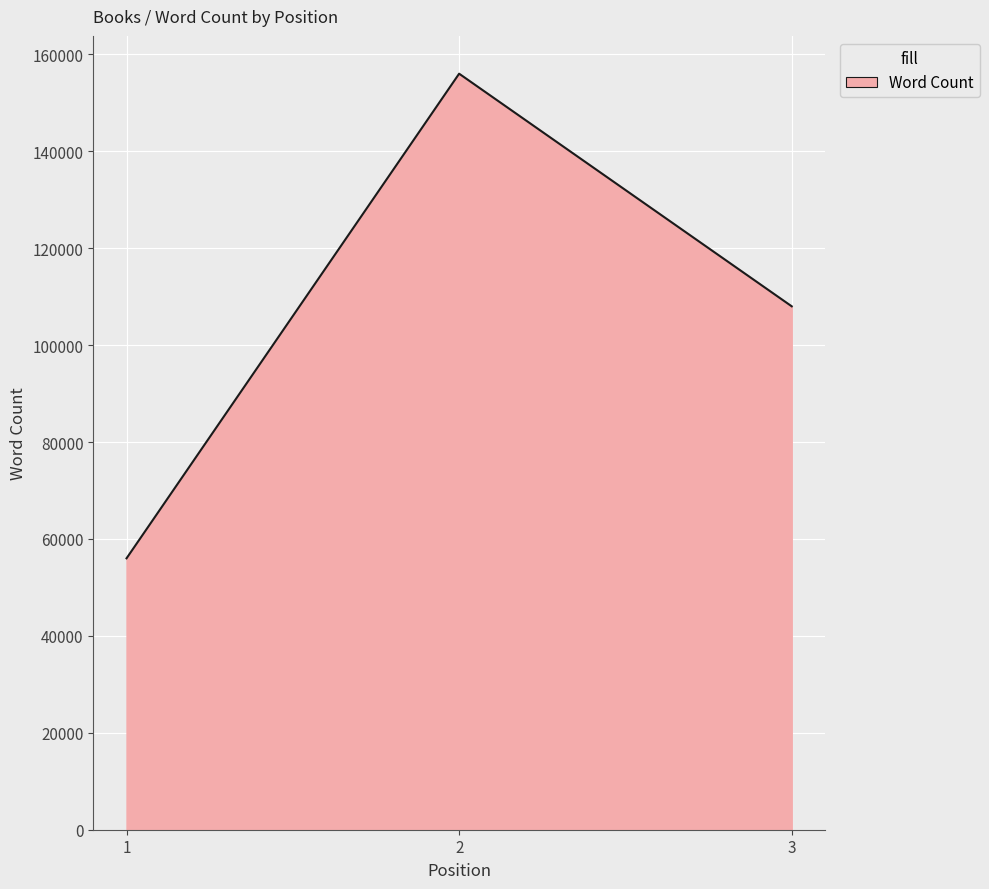

Reading right to left, what are all the values shown in this chart?

108000	156000	56000